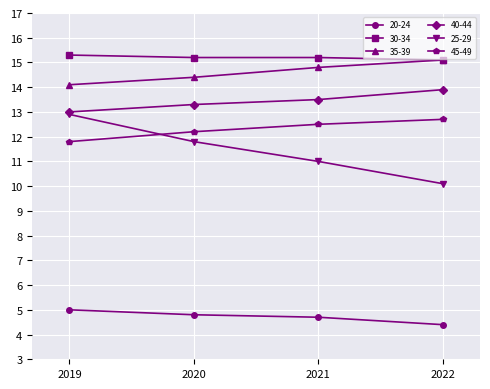

How many 30-34 values are between 15 and 16?

4